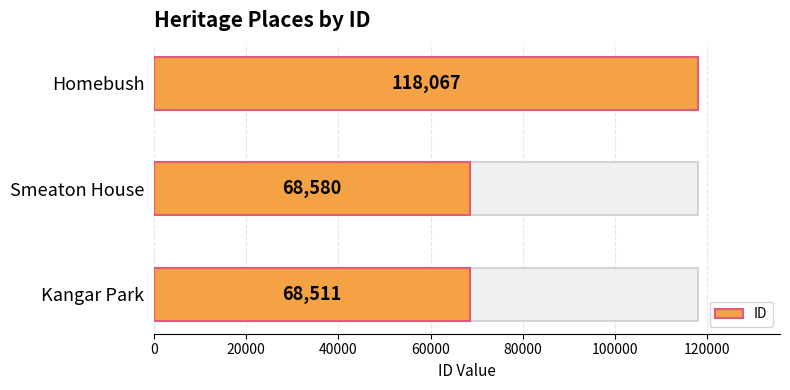

What is the greatest value displayed?

118067